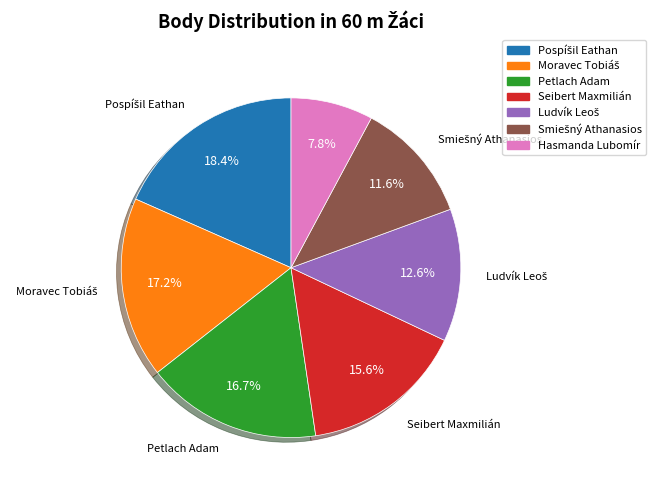

To the nearest percent, what is the difference between the largest and smallest slice percentages?

11%